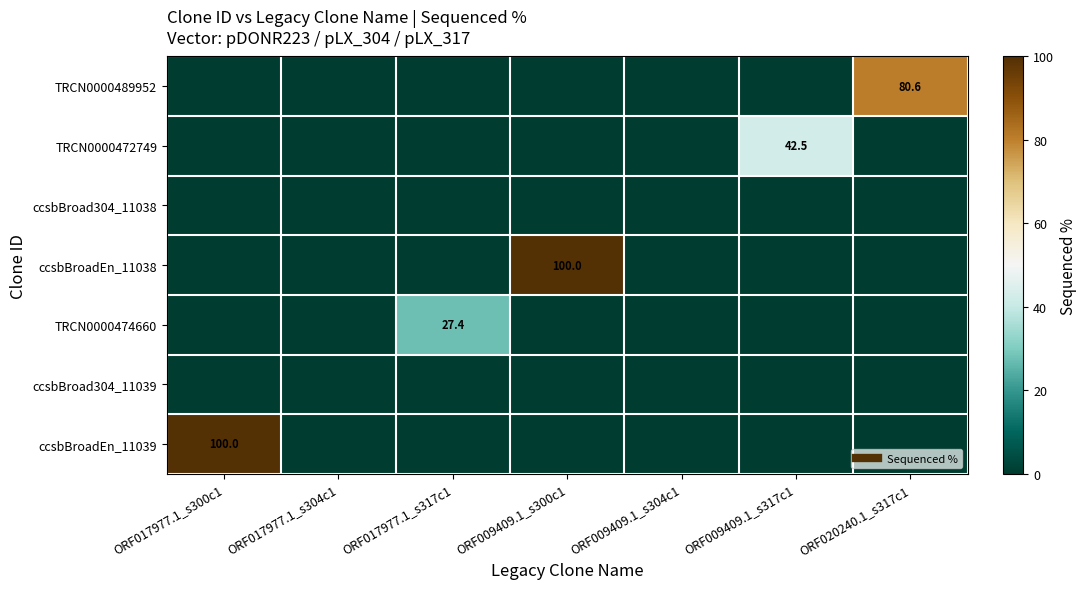

How many categories are shown in the chart?

7